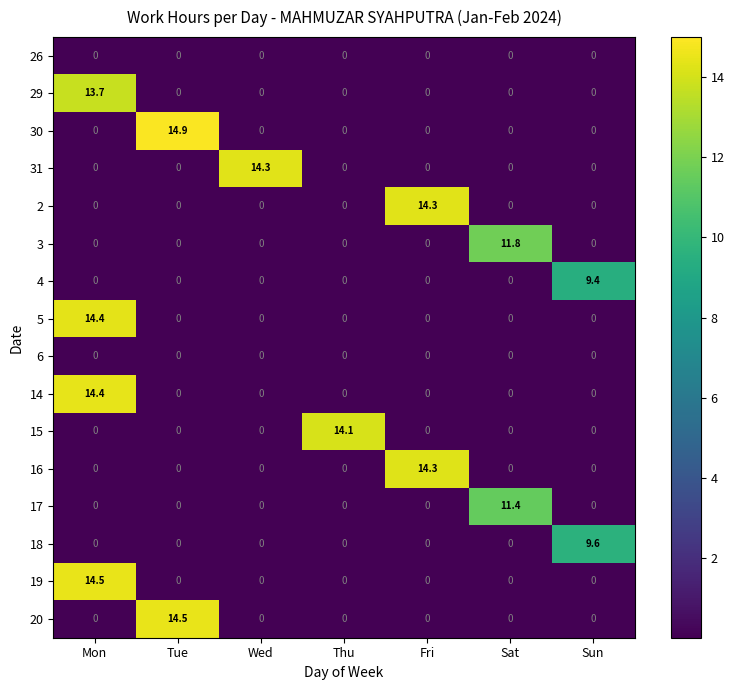

What is the difference between the maximum and second lowest values in the 17 series?

11.4